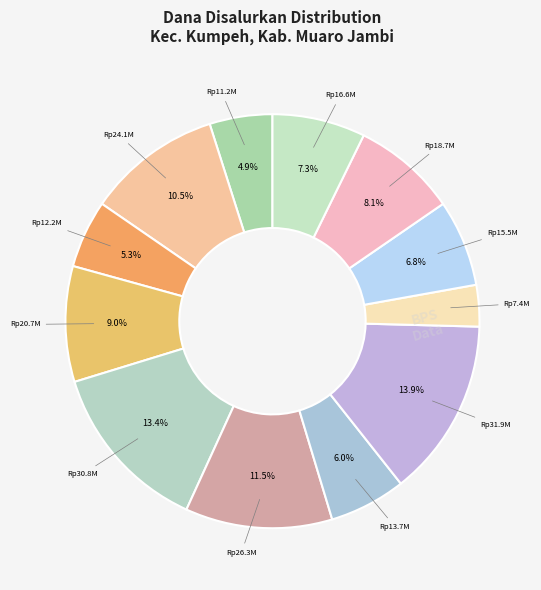

How many segments does this pie chart have?

12